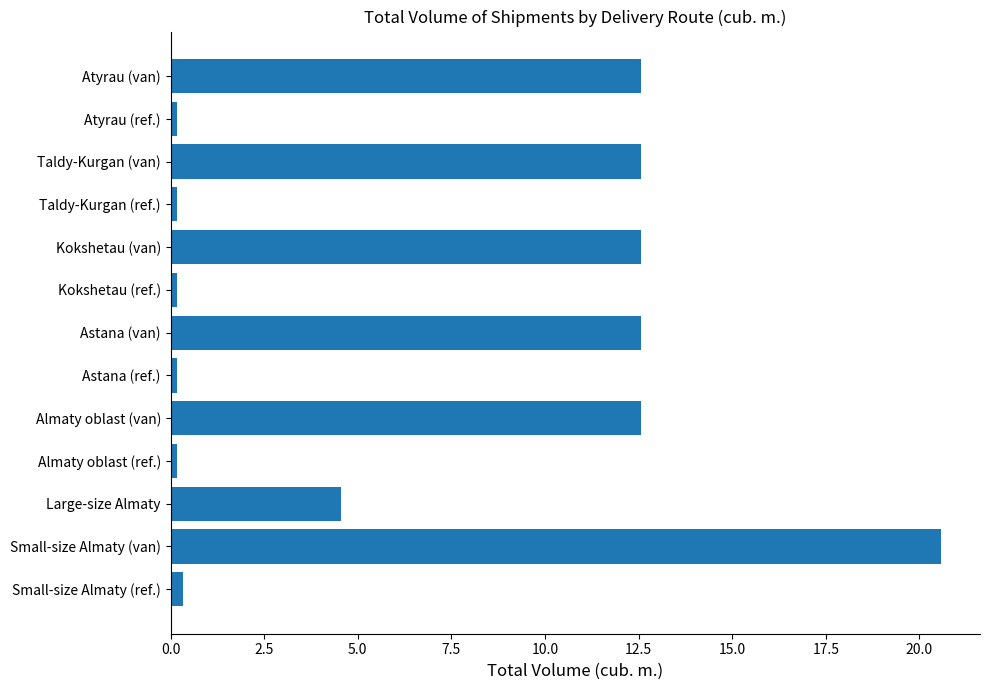

Between Atyrau (van) and Kokshetau (ref.), which is larger?

Atyrau (van)